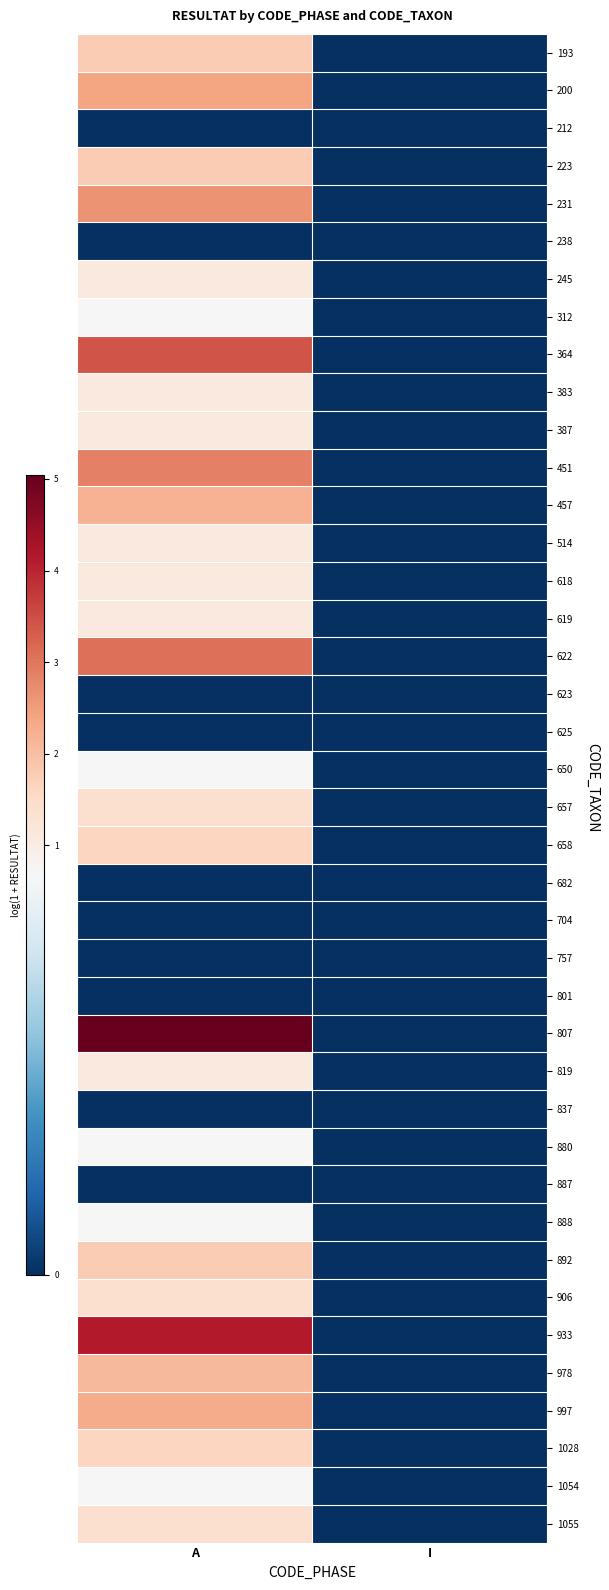

At which category is the sum across all series the highest?

A